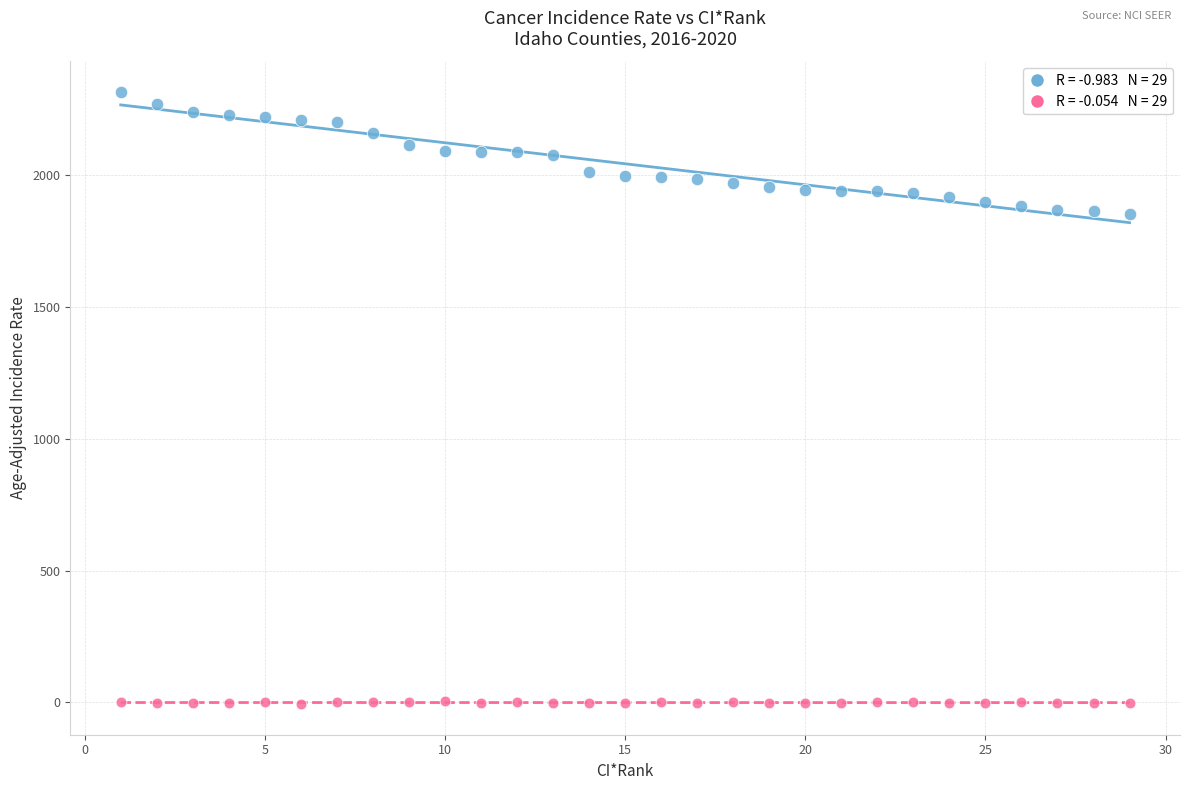

Across all data points, what is the range of Y values (max minus min)?

2321.9